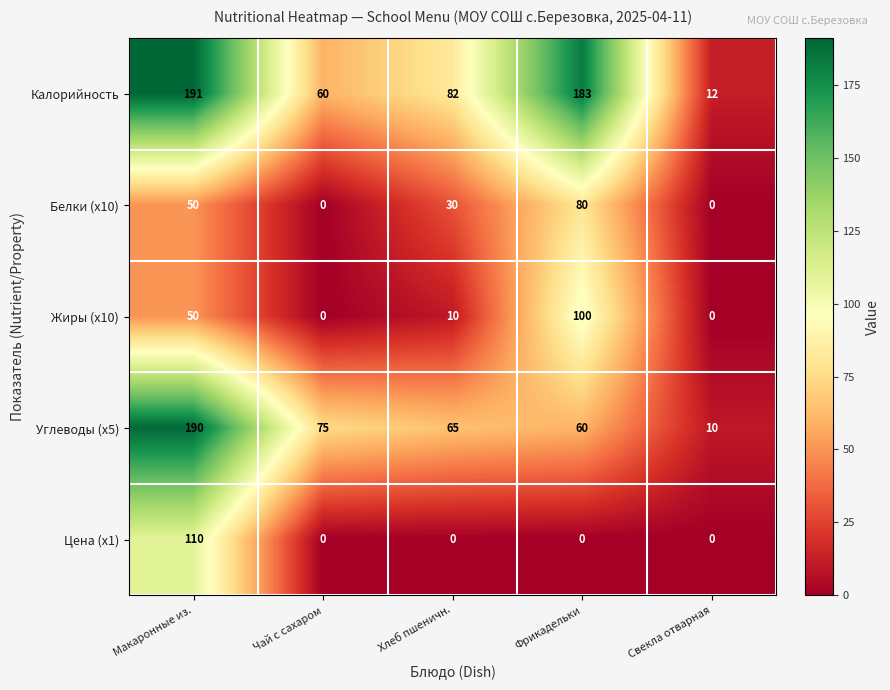

Between Макаронные из. and Свекла отварная, which series saw the biggest shift?

Углеводы (x5)